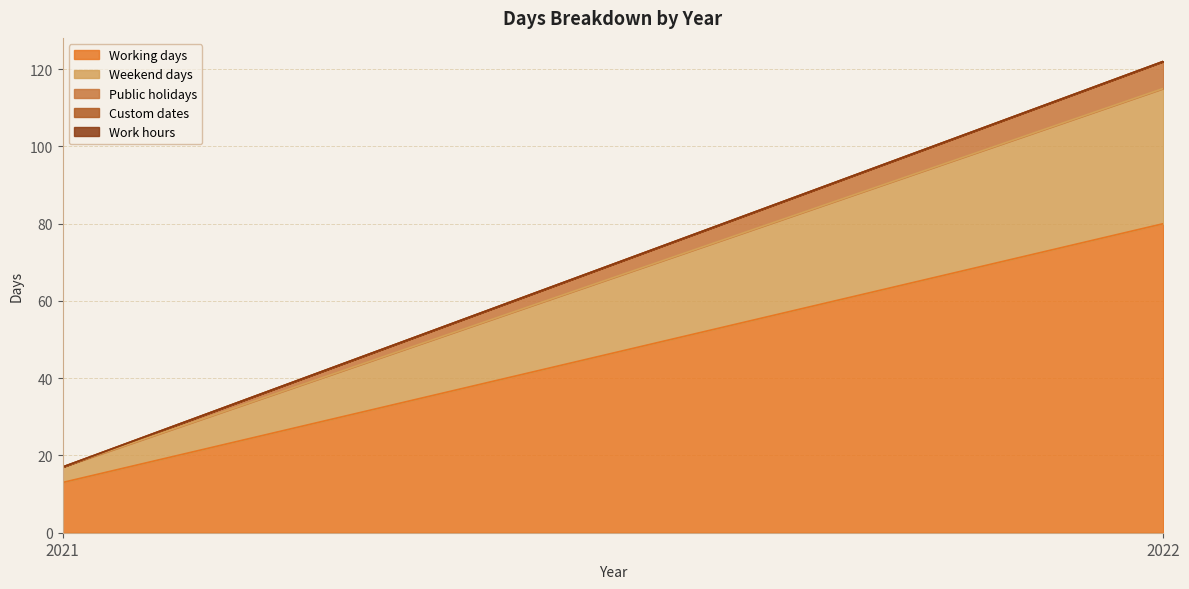

At which category does the chart reach its peak across all series?

2022